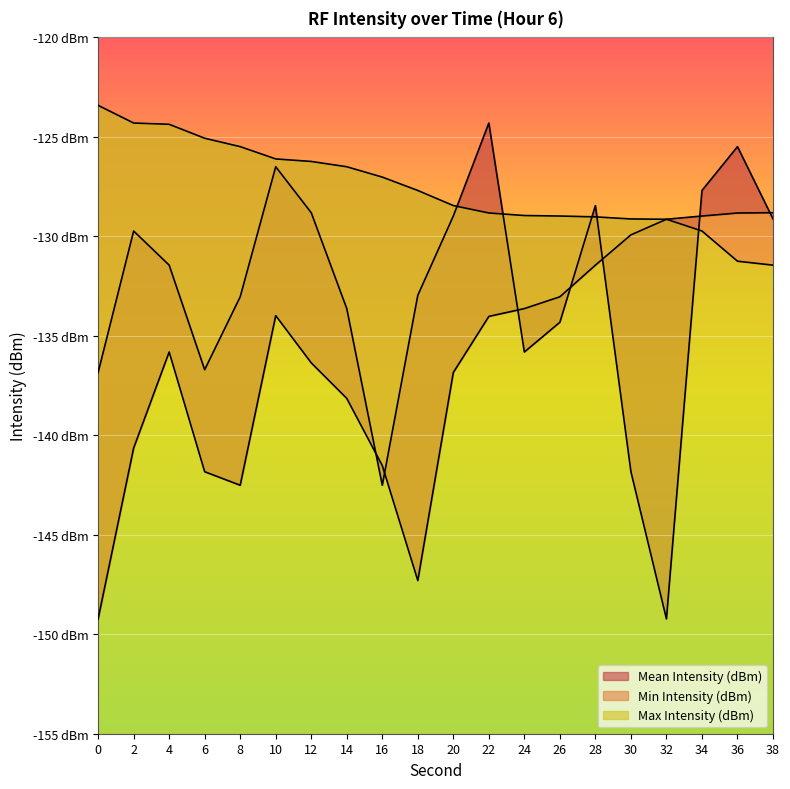

Reading right to left, list all the values displayed in this chart.

Mean Intensity (dBm): 38=-129.1	36=-125.5	34=-127.7	32=-149.2	30=-141.8	28=-128.5	26=-134.3	24=-135.8	22=-124.3	20=-129.0	18=-133.0	16=-142.5	14=-133.6	12=-128.8	10=-126.5	8=-133.0	6=-136.7	4=-131.4	2=-129.7	0=-136.8
Min Intensity (dBm): 38=-128.8	36=-128.8	34=-129.0	32=-129.1	30=-129.9	28=-131.4	26=-133.0	24=-133.6	22=-134.0	20=-136.8	18=-147.3	16=-141.5	14=-138.1	12=-136.4	10=-134.0	8=-142.5	6=-141.8	4=-135.8	2=-140.6	0=-149.2
Max Intensity (dBm): 38=-131.4	36=-131.2	34=-129.7	32=-129.1	30=-129.1	28=-129.0	26=-129.0	24=-129.0	22=-128.8	20=-128.5	18=-127.7	16=-127.0	14=-126.5	12=-126.2	10=-126.1	8=-125.5	6=-125.1	4=-124.4	2=-124.3	0=-123.4